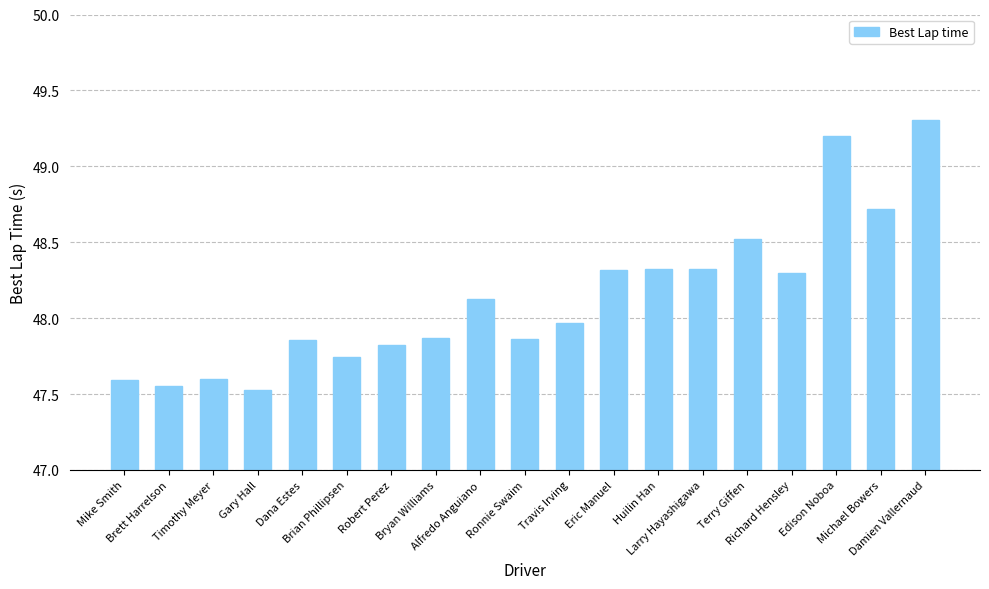

What is the label of the 2nd bar from the right?

Michael Bowers